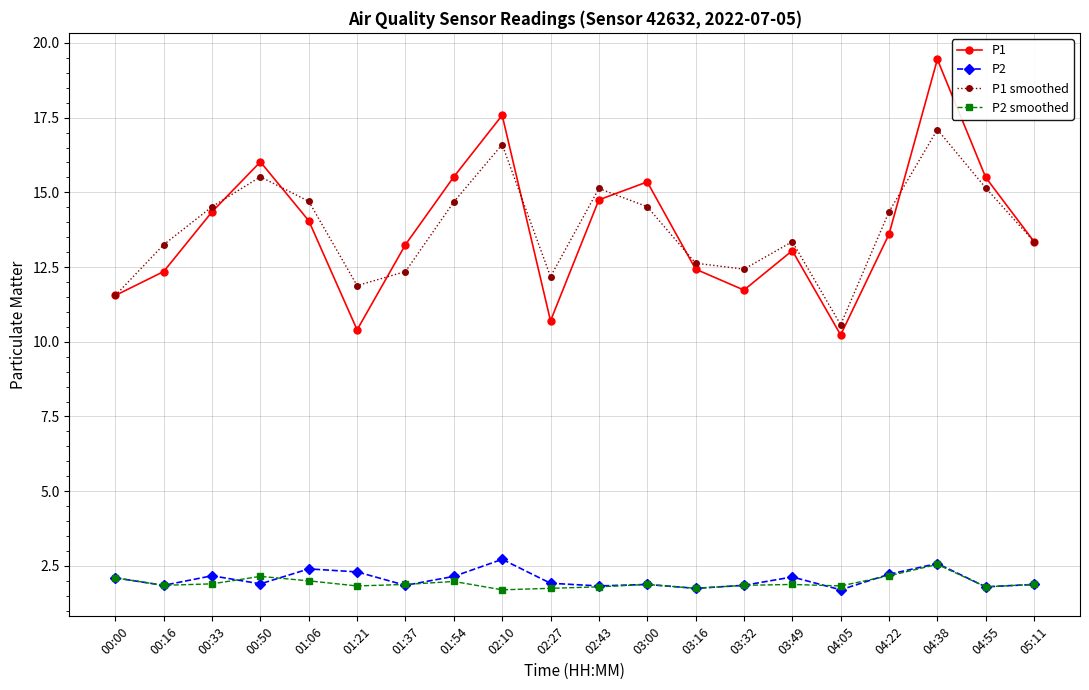

What position from the right is 02:43?

10